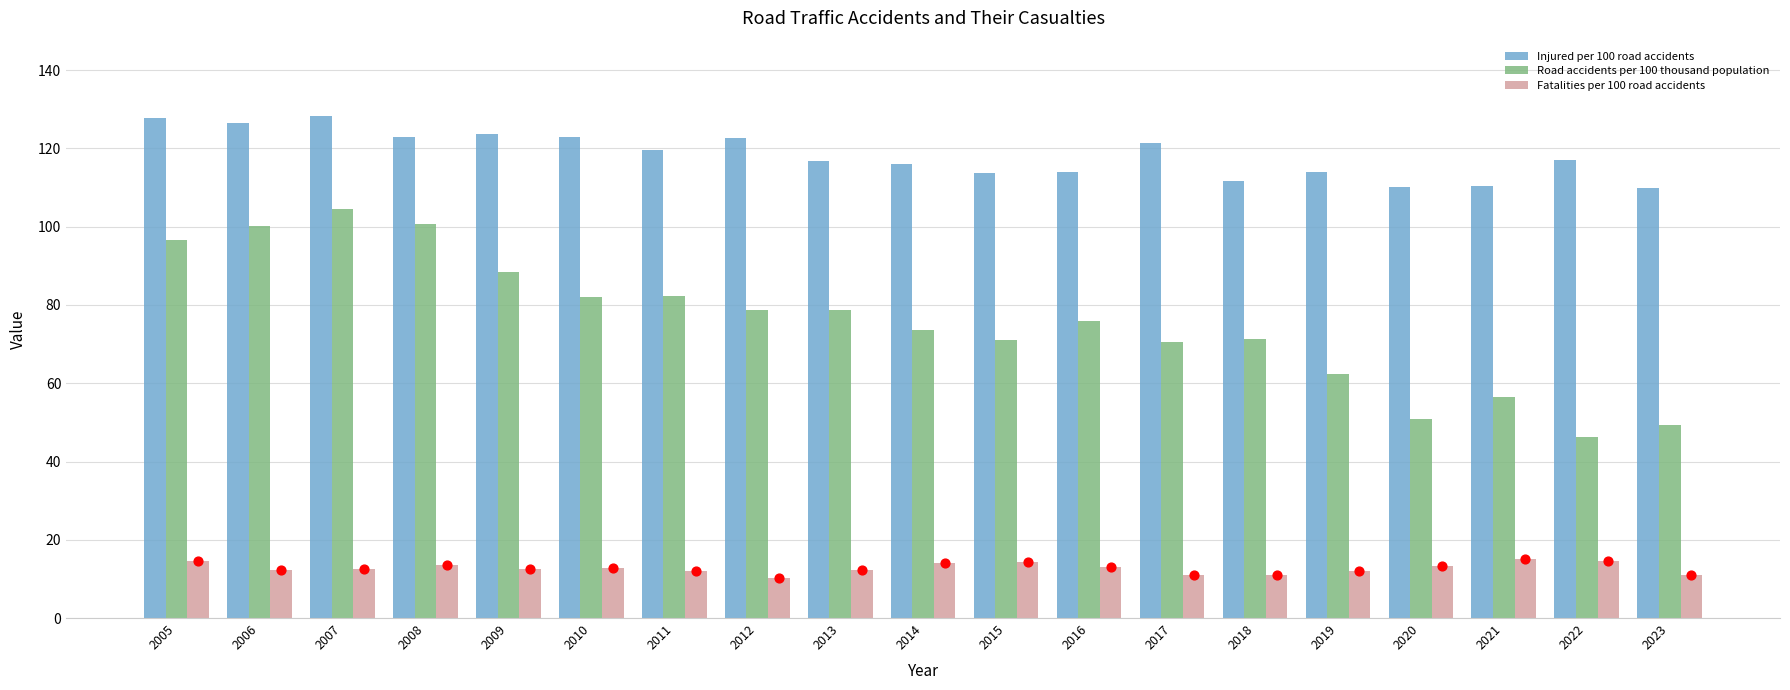

Is the value of Fatalities per 100 road accidents at 2022 greater than the value of Road accidents per 100 thousand population at 2009?

No